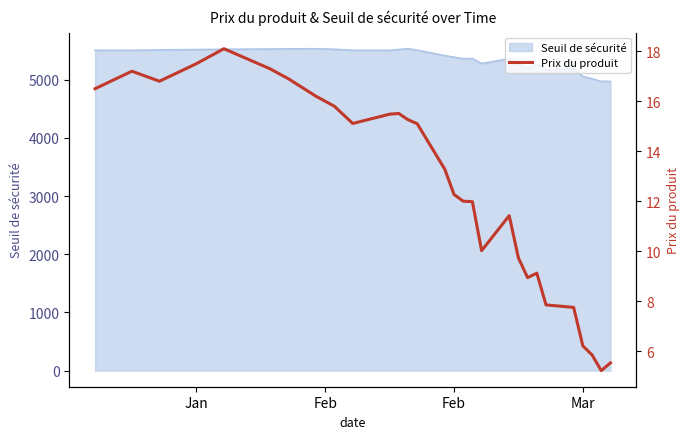

What is the average value?

12.6